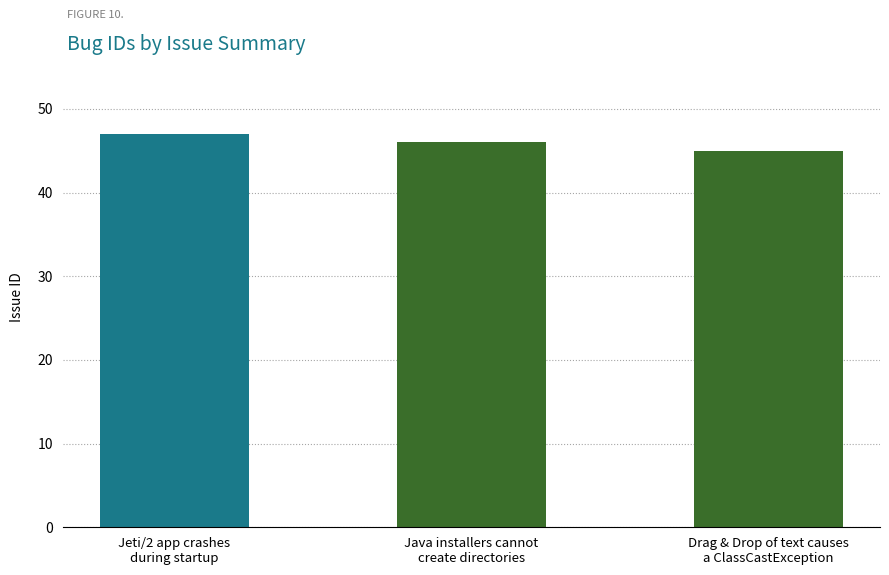

True or false: the data shows 12 at Jeti/2 app crashes
during startup.

False